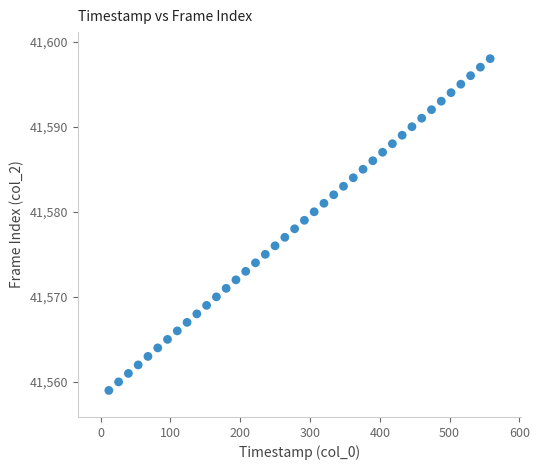

What is the range of Y values (max minus min)?

39